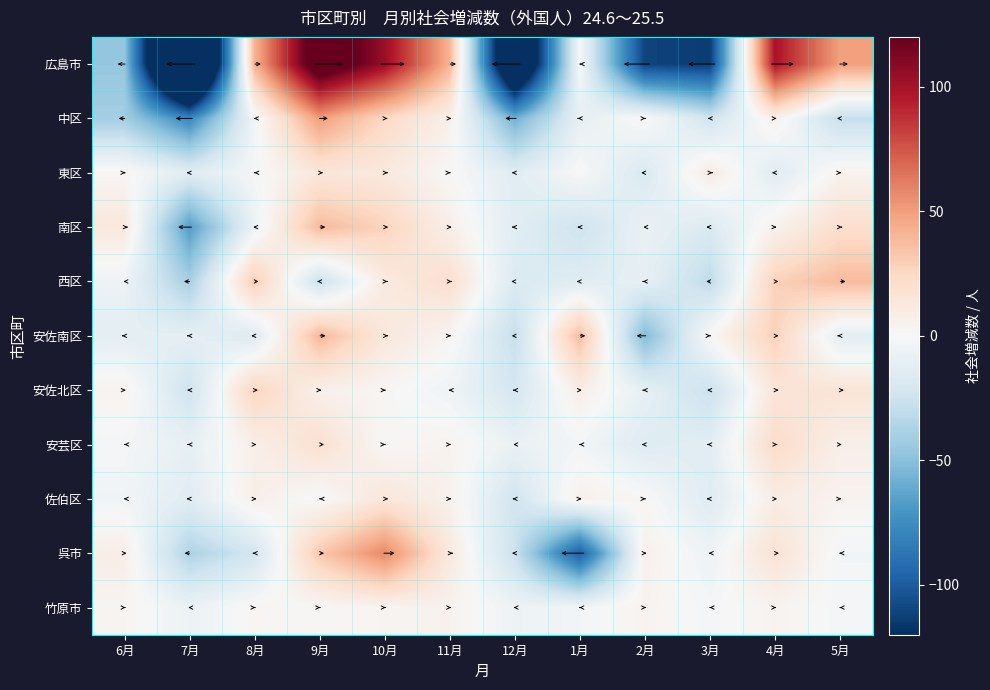

What is the total value across all series at 7月?

-560